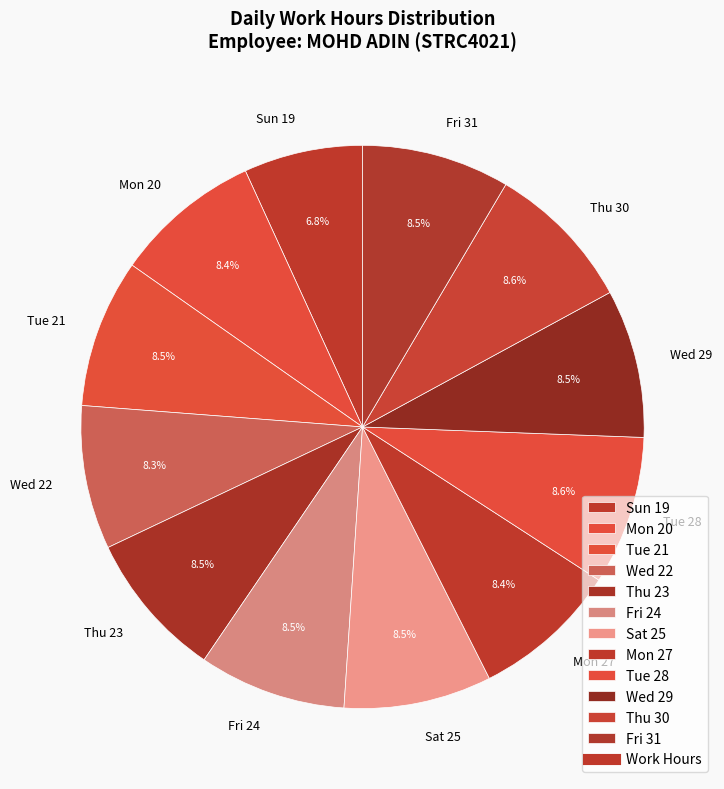

How much of the chart is everything except Wed 22?

91.7%